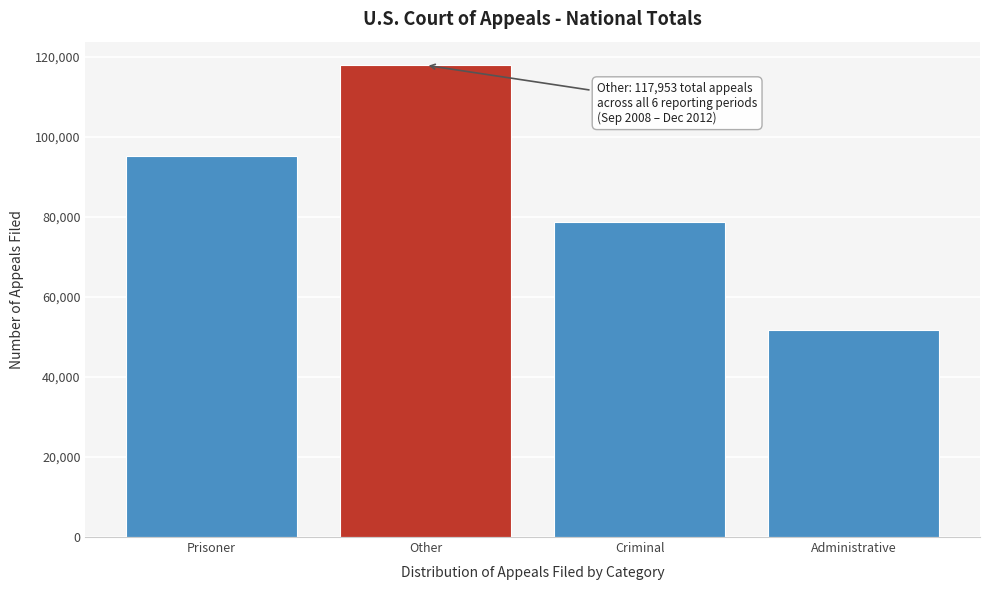

Reading left to right, transcribe all the data shown in this chart.

Prisoner=95323	Other=117953	Criminal=78735	Administrative=51824